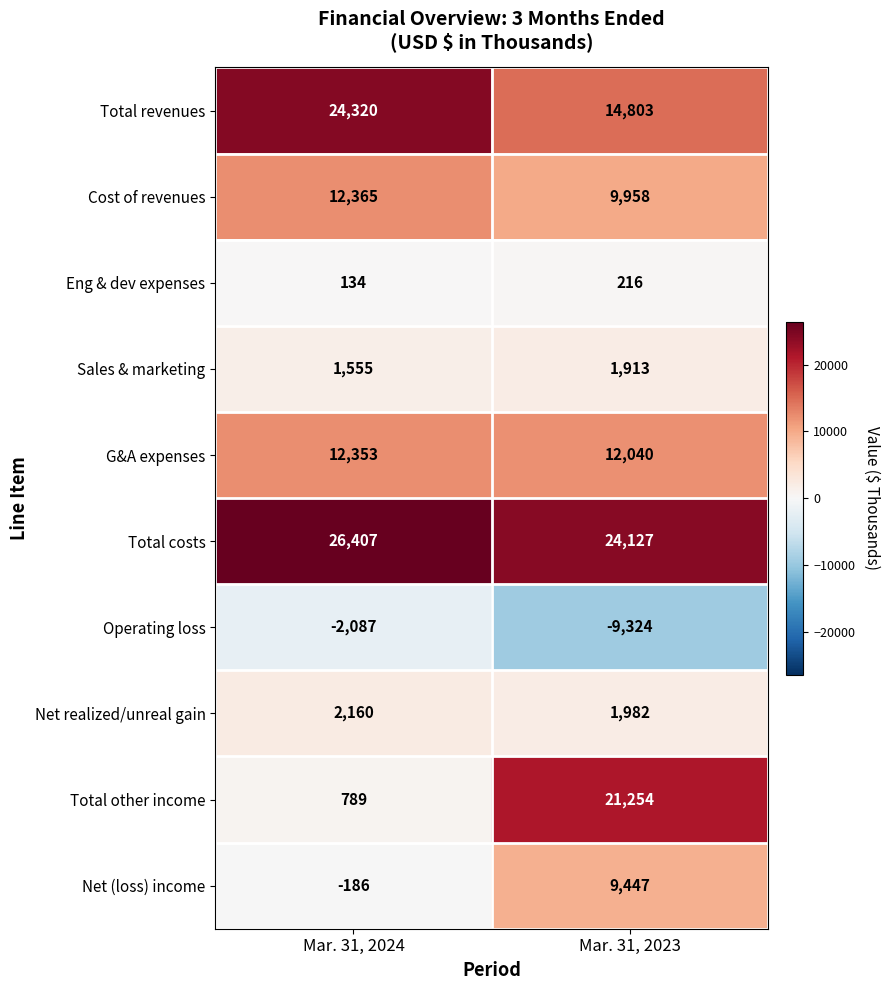

Where is Eng & dev expenses nearest to the value 175?

Mar. 31, 2024